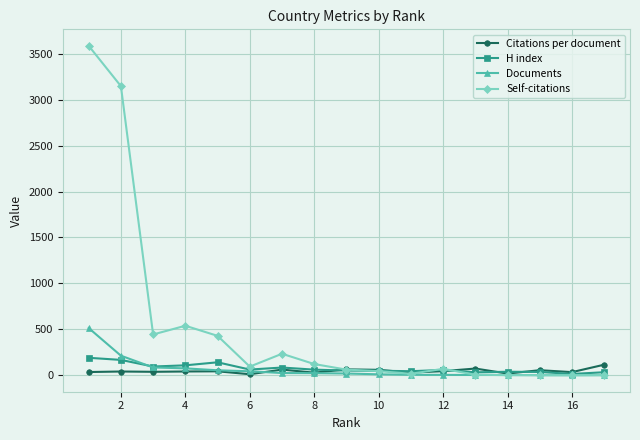

Does the chart display data point markers on the line(s)?

Yes